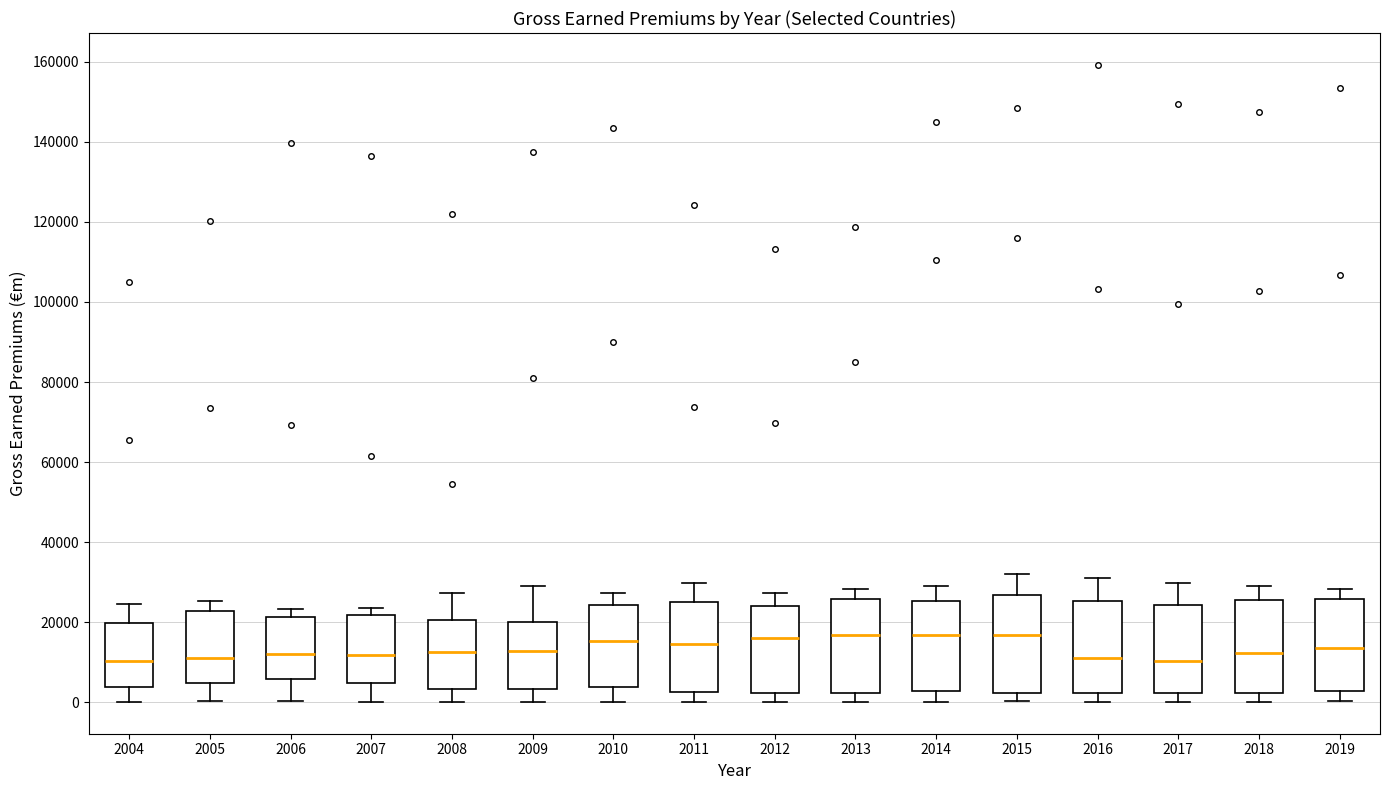

Reading left to right, read every box against the y-axis: the position of its median line, the range the box covers, and the ends of its whiskers. The values are not printed on the chart, so give them approximately, as read against the axis.

2004: median 10000, box 4000 to 20000, whiskers 0 to 24000
2005: median 12000, box 4000 to 22000, whiskers 0 to 26000
2006: median 12000, box 6000 to 22000, whiskers 0 to 24000
2007: median 12000, box 4000 to 22000, whiskers 0 to 24000
2008: median 12000, box 4000 to 20000, whiskers 0 to 28000
2009: median 12000, box 4000 to 20000, whiskers 0 to 30000
2010: median 16000, box 4000 to 24000, whiskers 0 to 28000
2011: median 14000, box 2000 to 26000, whiskers 0 to 30000
2012: median 16000, box 2000 to 24000, whiskers 0 to 28000
2013: median 16000, box 2000 to 26000, whiskers 0 to 28000
2014: median 16000, box 2000 to 26000, whiskers 0 to 30000
2015: median 16000, box 2000 to 26000, whiskers 0 to 32000
2016: median 12000, box 2000 to 26000, whiskers 0 to 32000
2017: median 10000, box 2000 to 24000, whiskers 0 to 30000
2018: median 12000, box 2000 to 26000, whiskers 0 to 30000
2019: median 14000, box 2000 to 26000, whiskers 0 to 28000